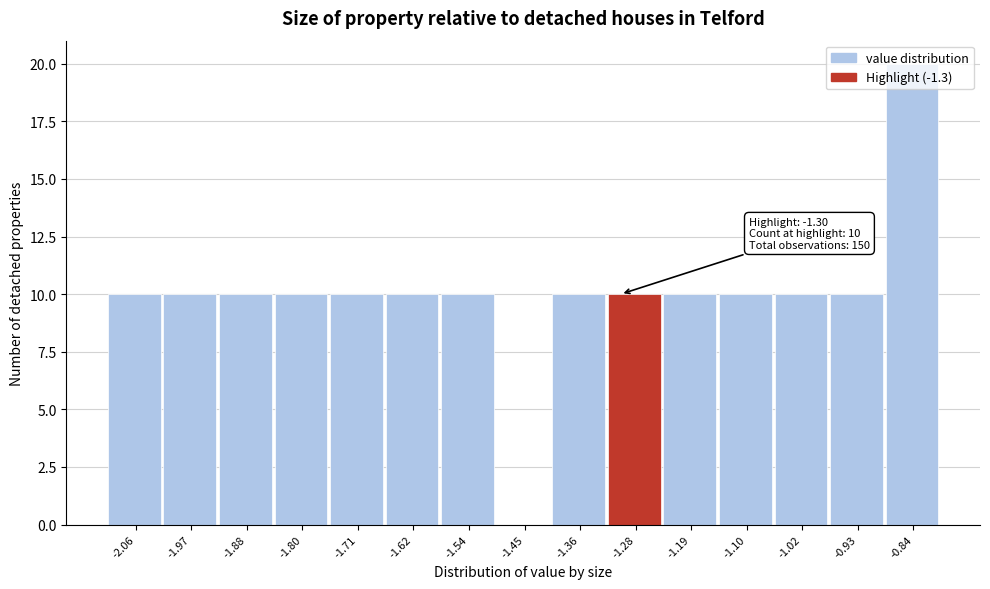

Which range on the x-axis has the tallest bar?

-0.89 to -0.80